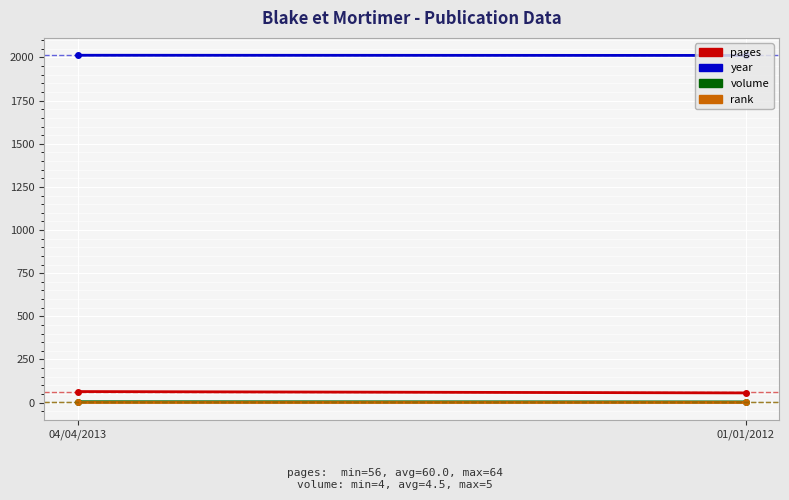

List the labels in order of volume value, smallest first.

01/01/2012, 04/04/2013